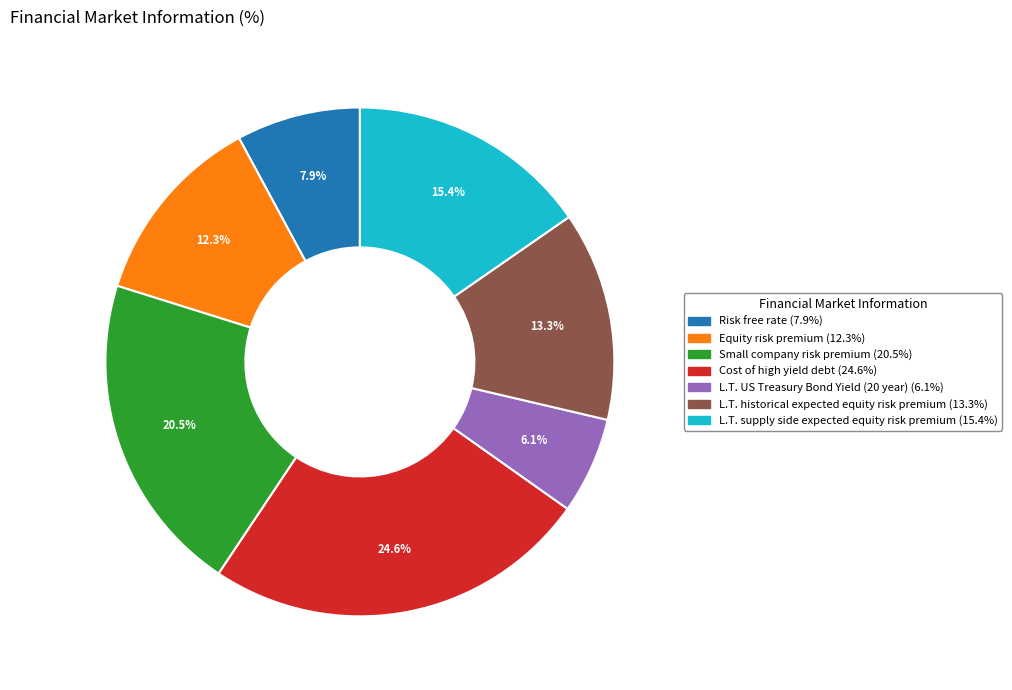

Combined, do L.T. supply side expected equity risk premium and L.T. historical expected equity risk premium account for over 50%?

No